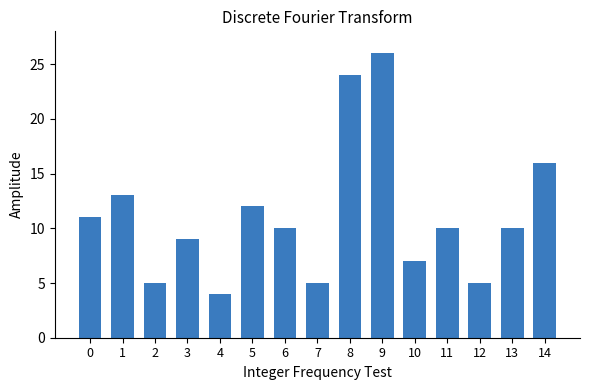

What is the value of the 14th bar from the left?

10